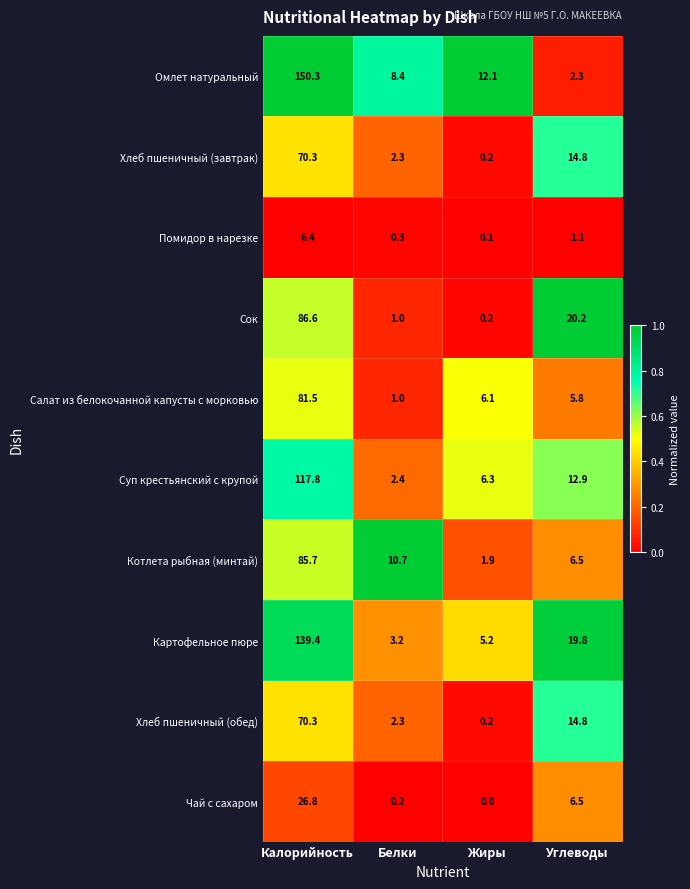

What is the difference between the maximum and minimum values in the Картофельное пюре series?

136.2